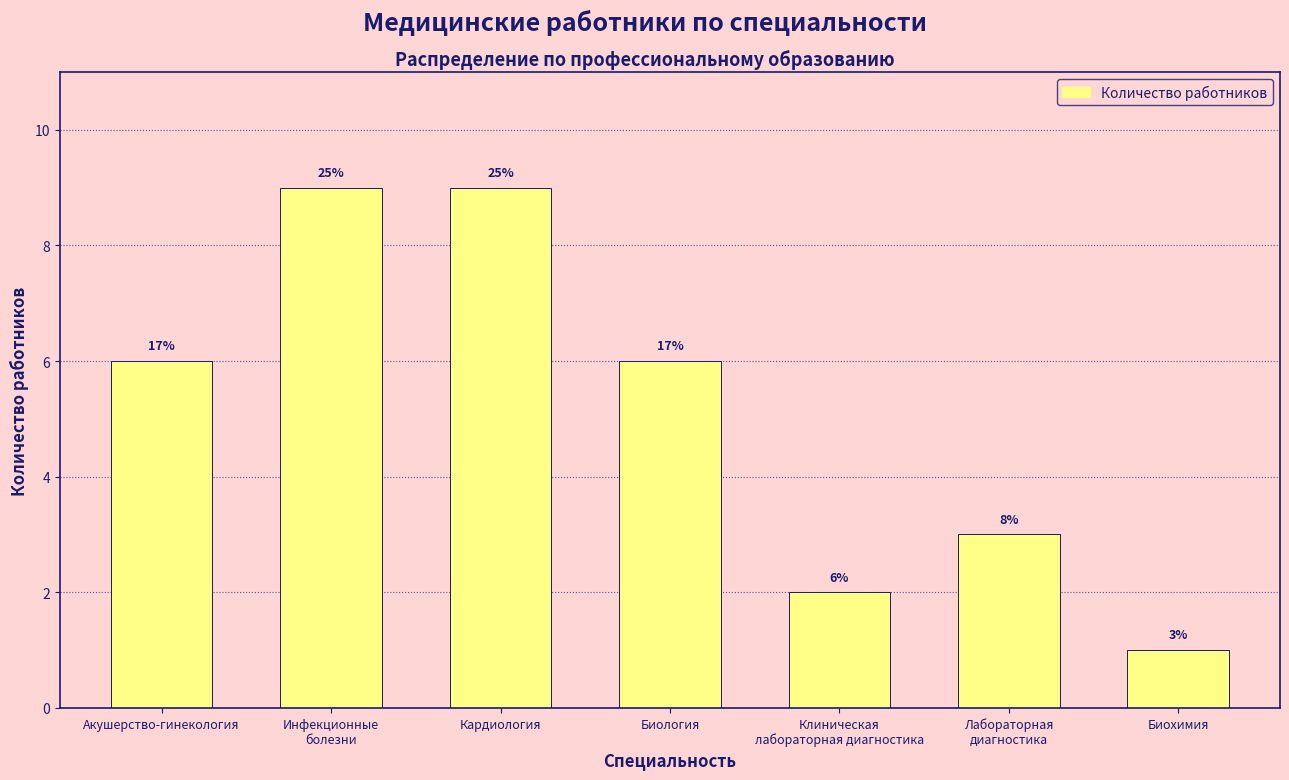

How many bars are there in total?

7